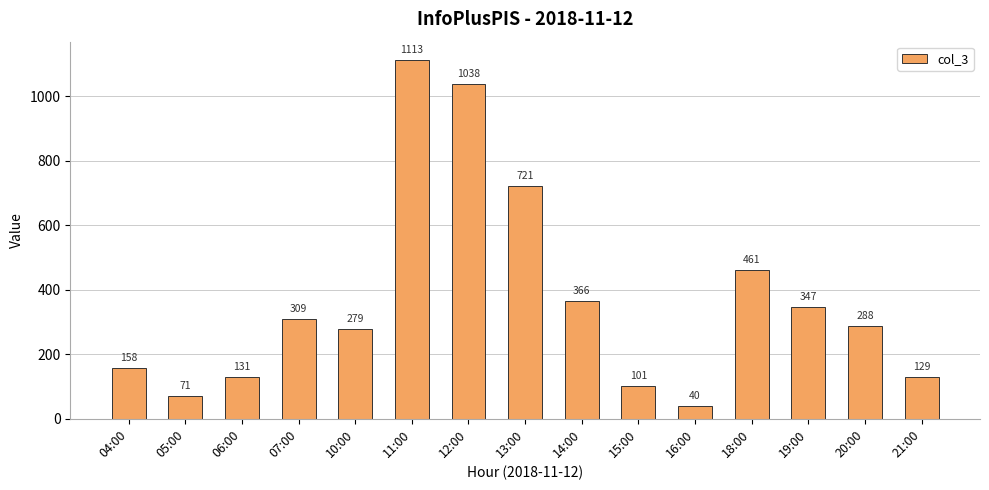

List the labels in order of value, smallest first.

16:00, 05:00, 15:00, 21:00, 06:00, 04:00, 10:00, 20:00, 07:00, 19:00, 14:00, 18:00, 13:00, 12:00, 11:00